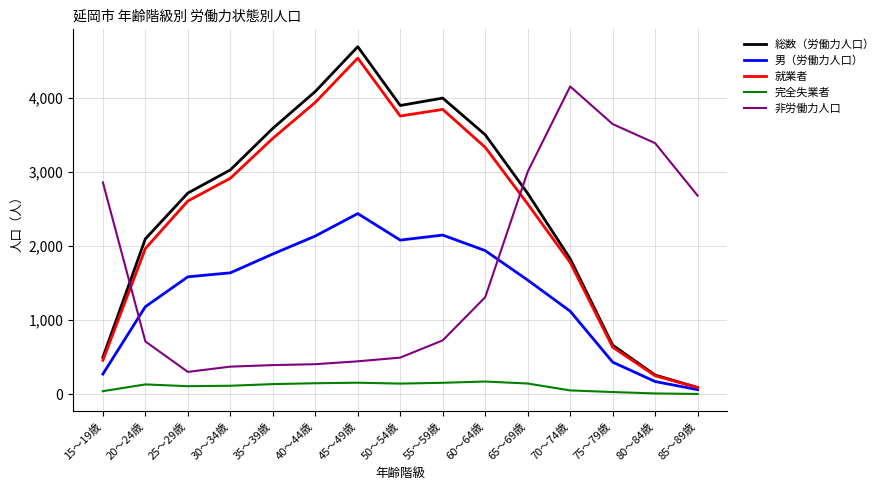

What is the sum of the 男（労働力人口） values at 40～44歳 and 30～34歳?

3773